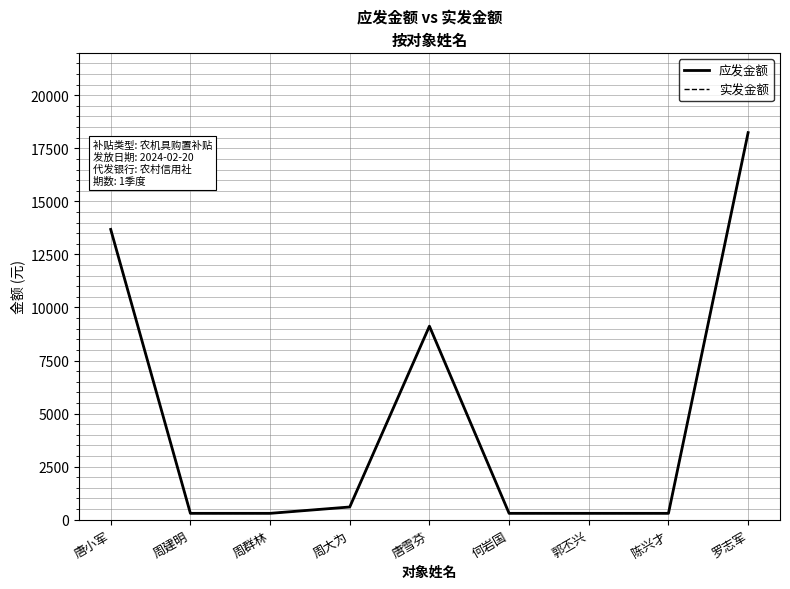

Which series changed the most between 郭丕兴 and 陈兴才?

应发金额